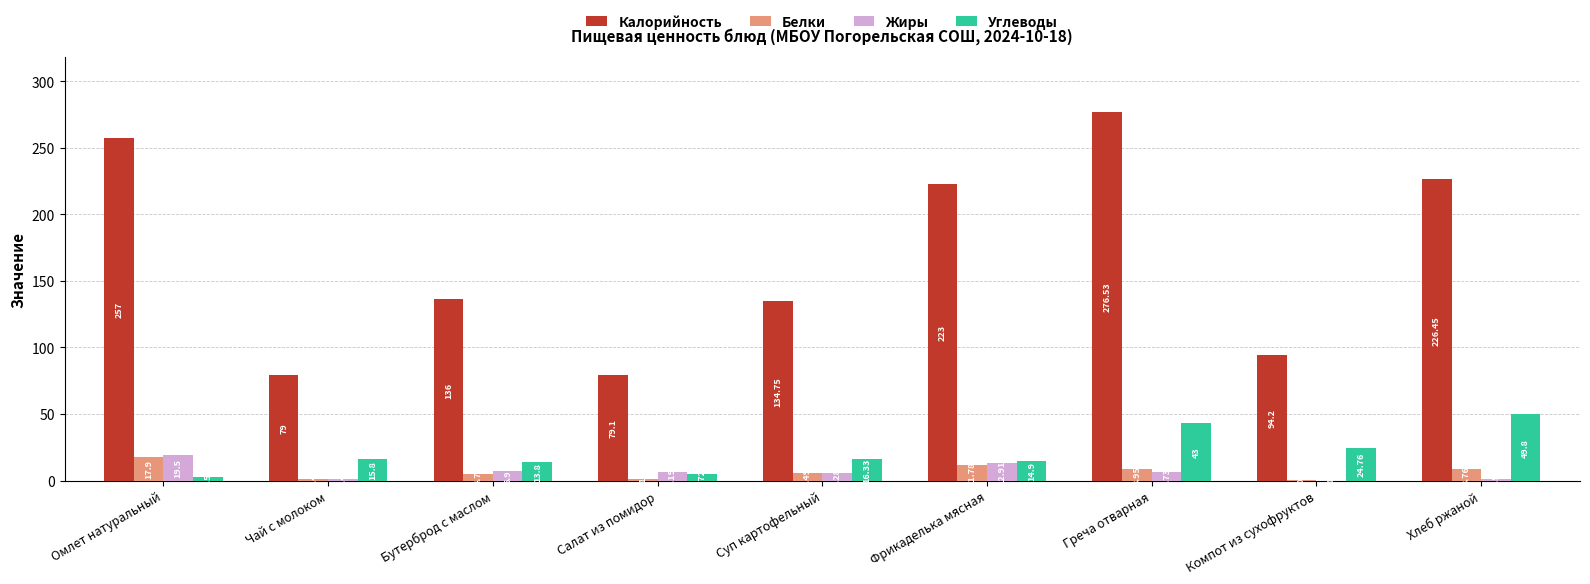

At which label is Углеводы closest to 26?

Компот из сухофруктов